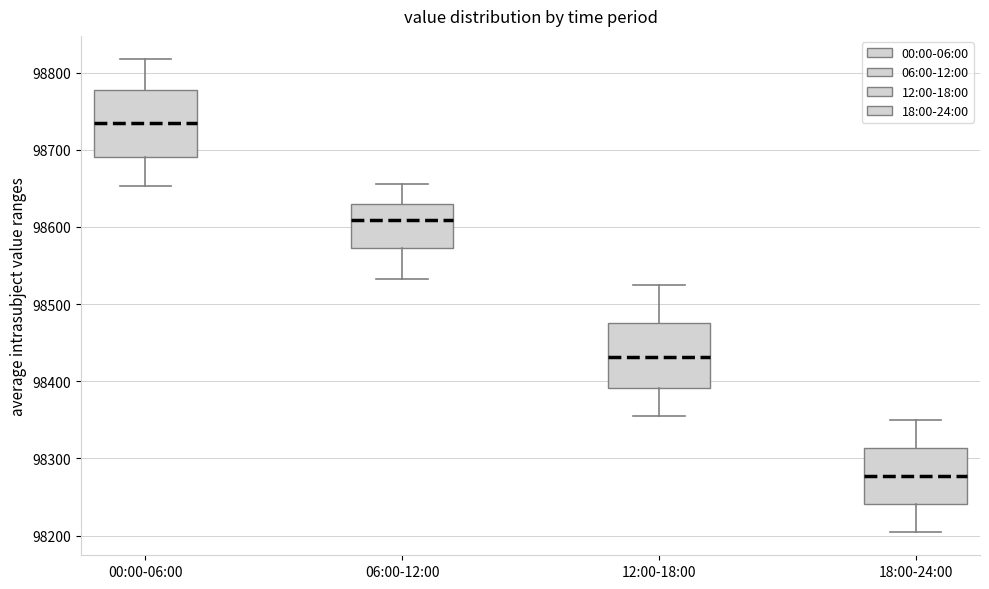

Where does the upper whisker of the box for 00:00-06:00 end on the y-axis? The values are not printed on the chart, so give them approximately, as read against the axis.

98820